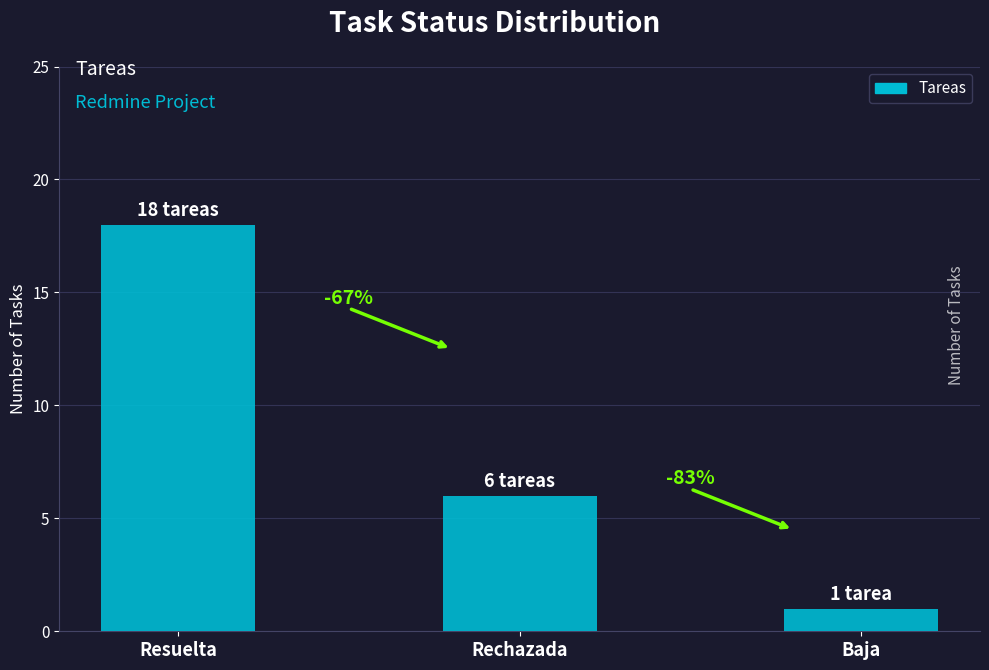

Count the values in the range 1 to 18.

3